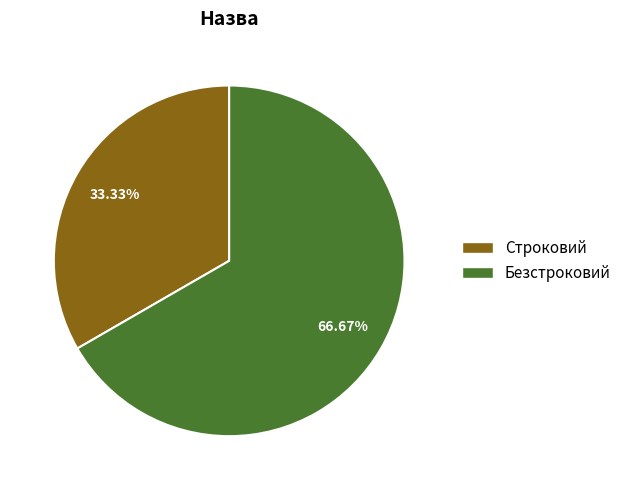

Which category has the smallest portion of the pie?

Строковий